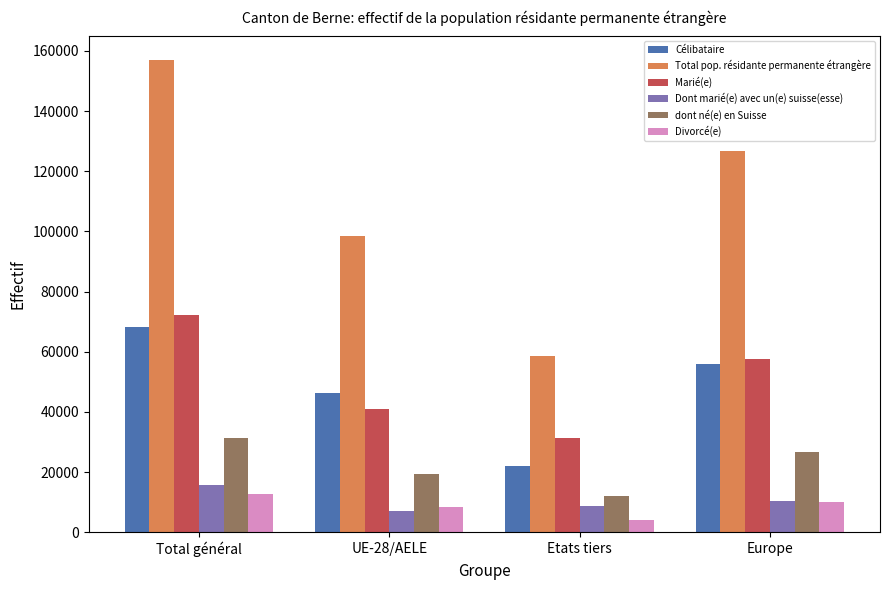

Between Etats tiers and Europe, which series saw the biggest shift?

Total pop. résidante permanente étrangère